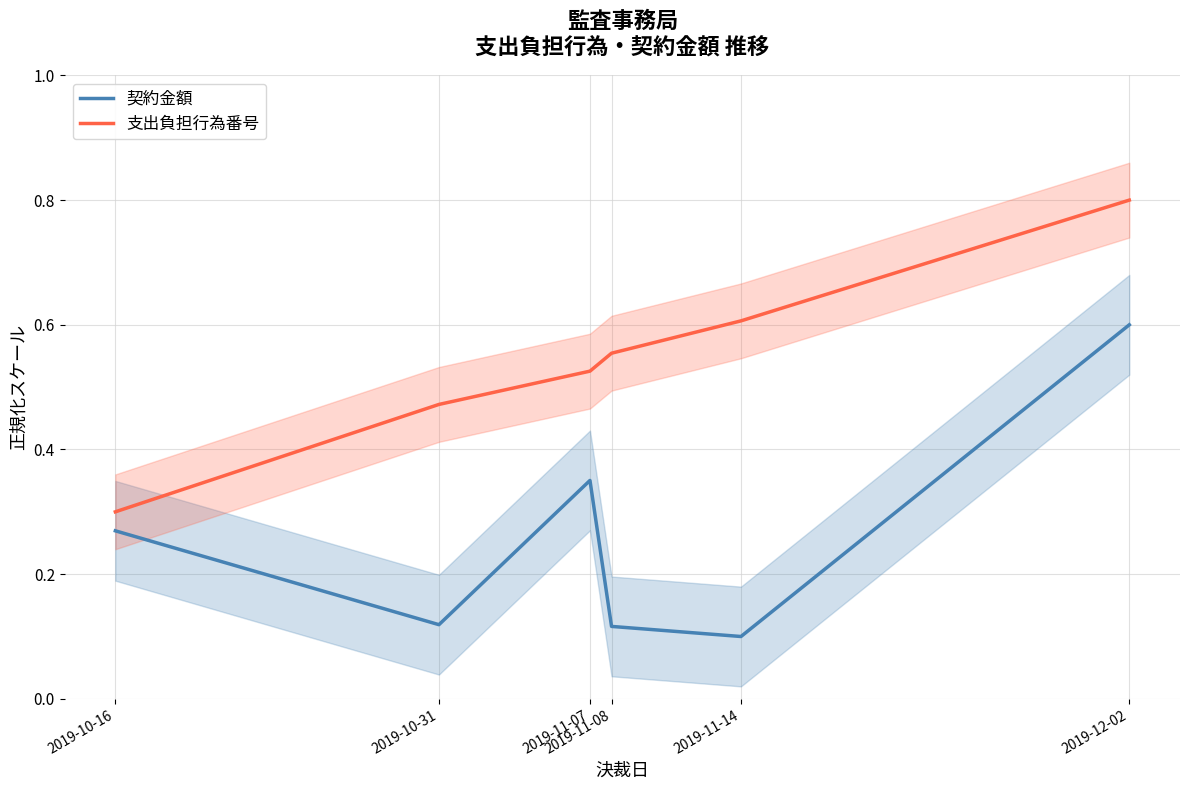

True or false: 支出負担行為番号 and 契約金額 intersect in this chart.

False